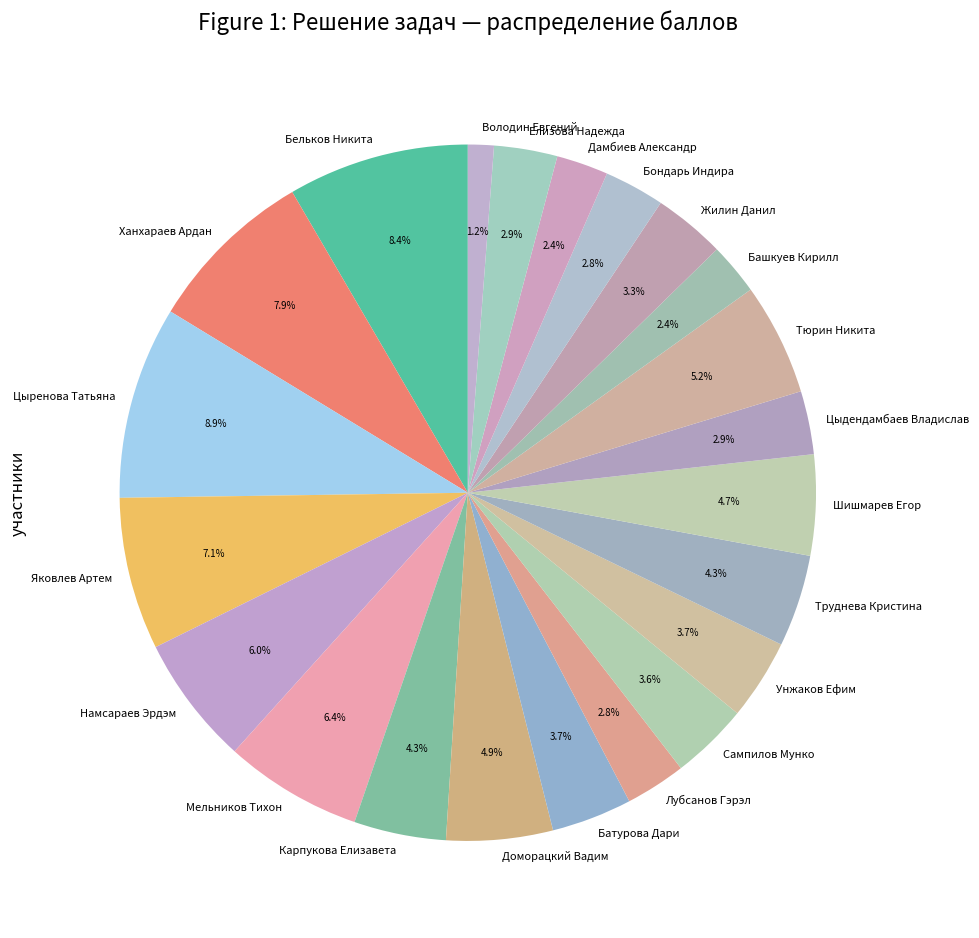

Which has a higher value, Доморацкий Вадим or Елизова Надежда?

Доморацкий Вадим